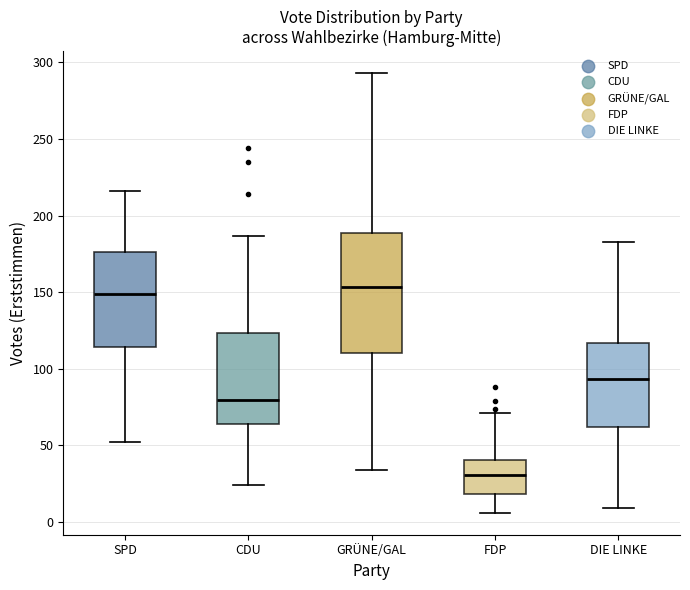

Which box's median line is the lowest?

FDP